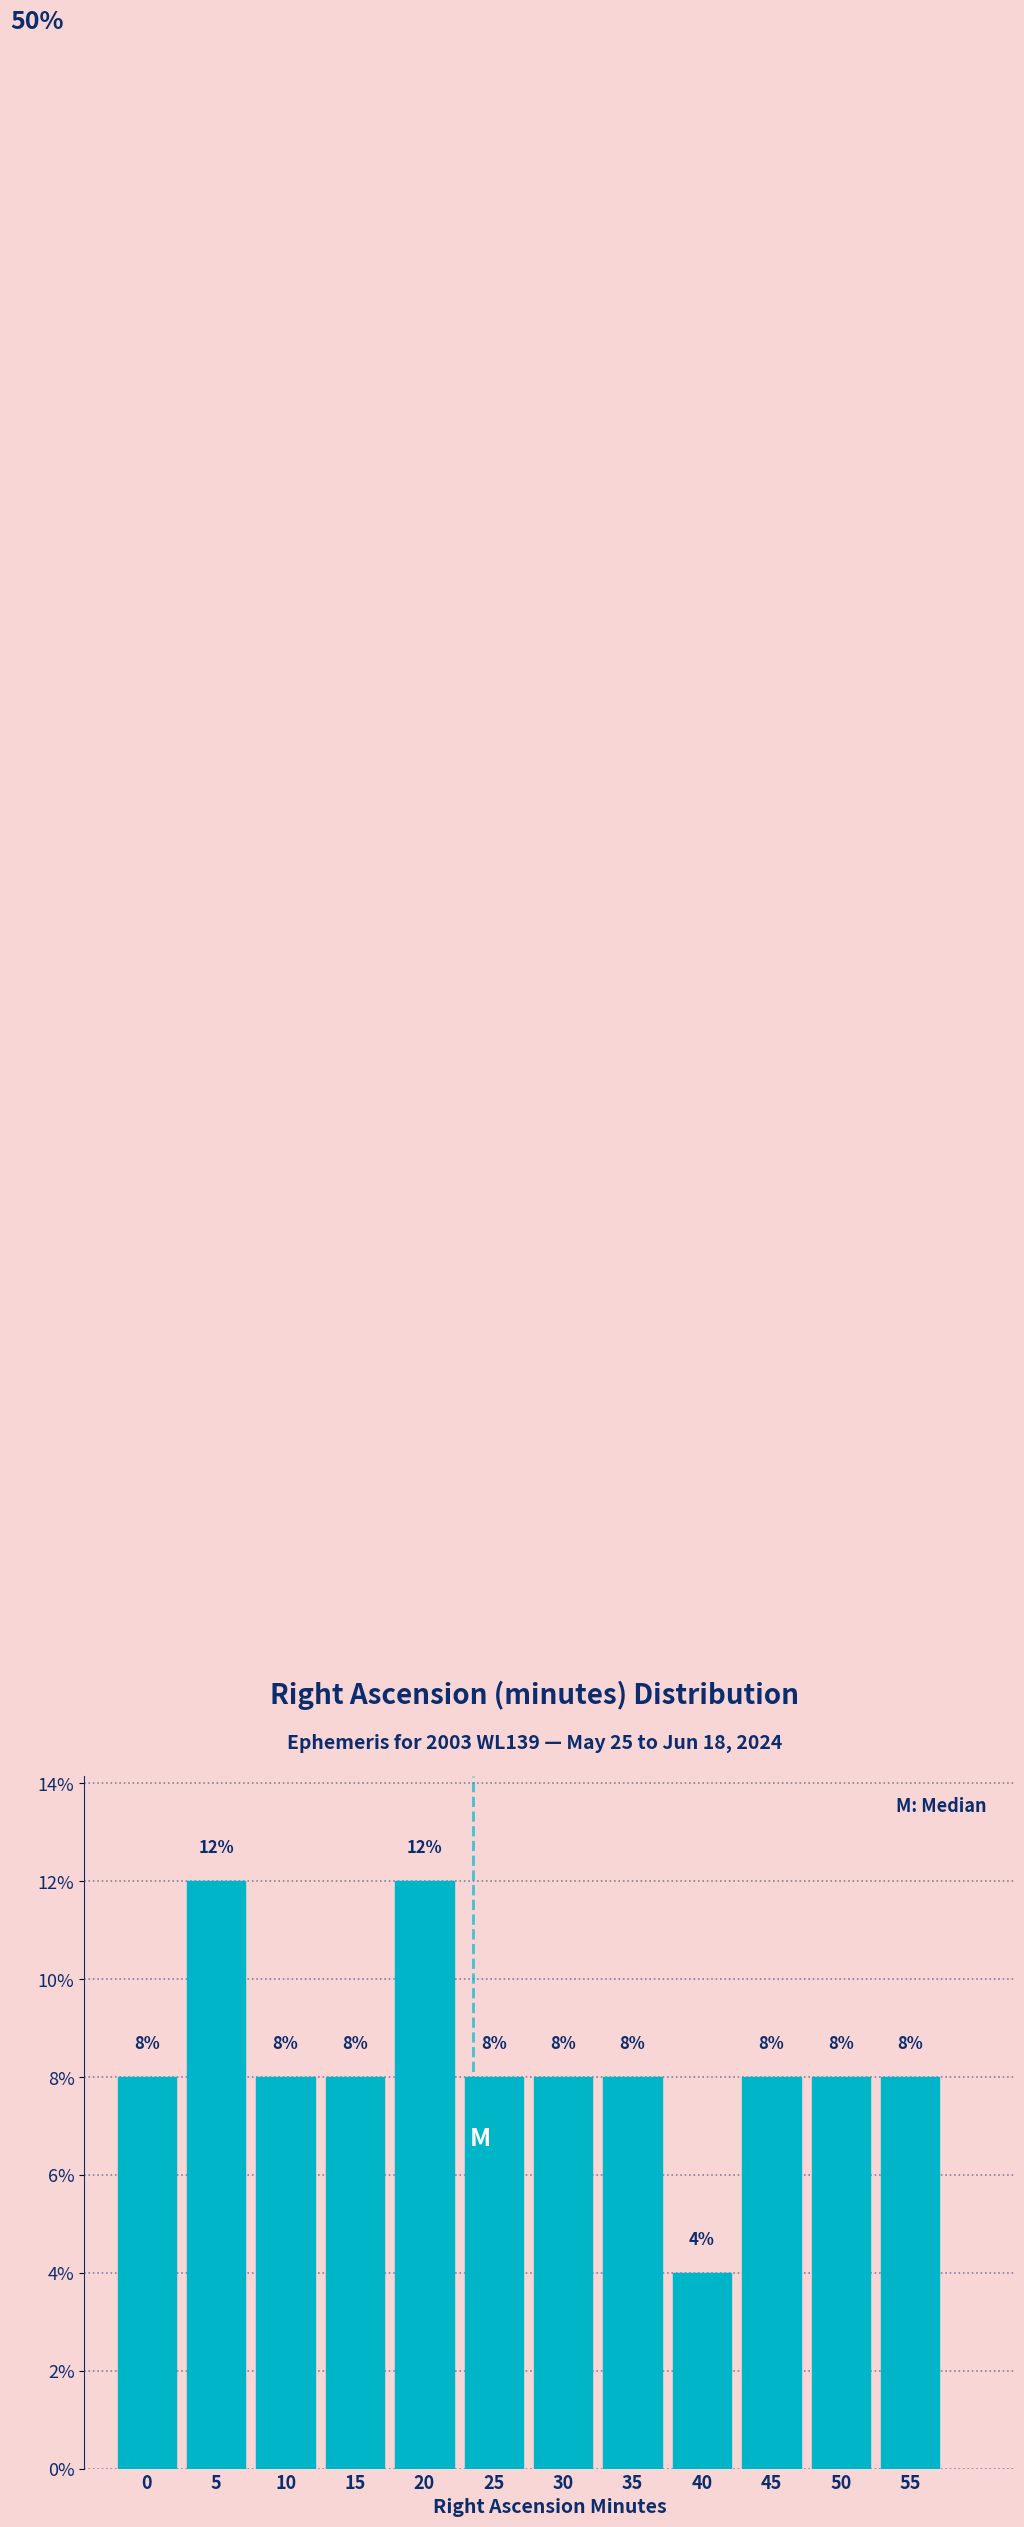

Reading left to right, list all the values displayed in this chart.

8	12	8	8	12	8	8	8	4	8	8	8